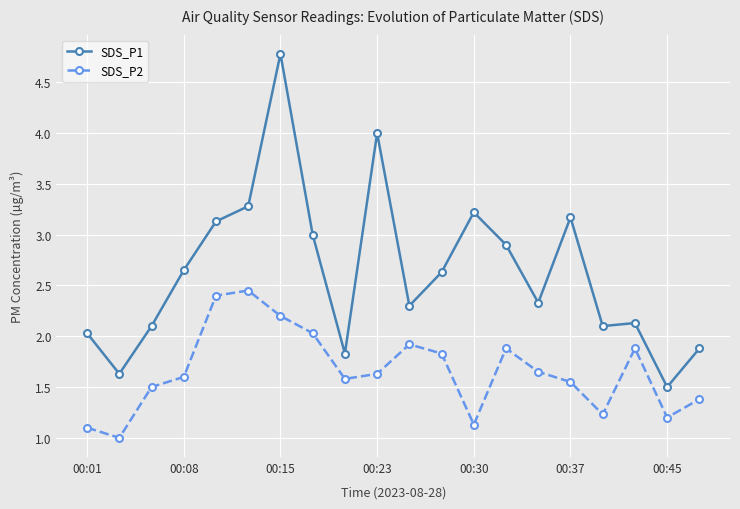

What is the value of the SDS_P1 point at the 18th from the left?

2.1